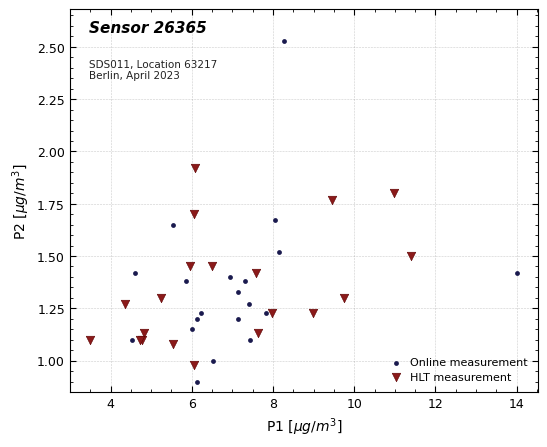

Which series has the largest Y range (max minus min)?

Online measurement